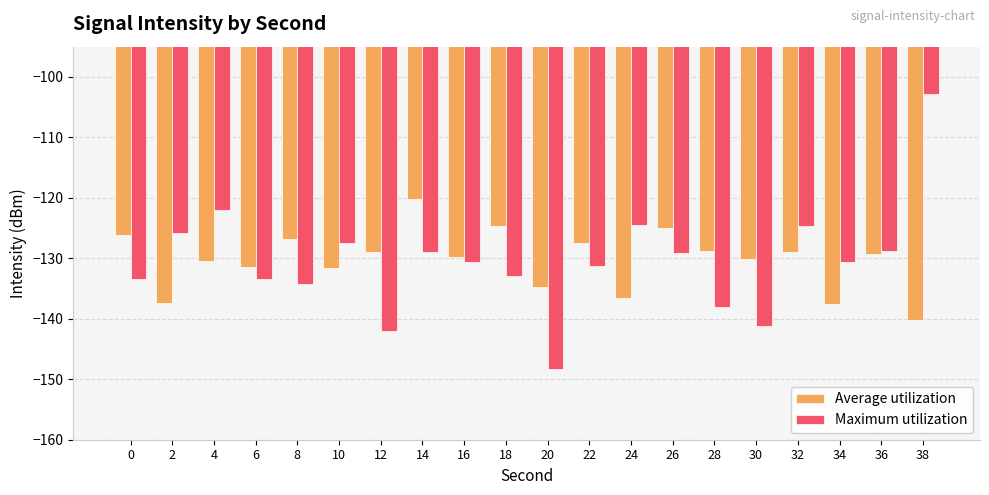

How many bars are there in total?

40